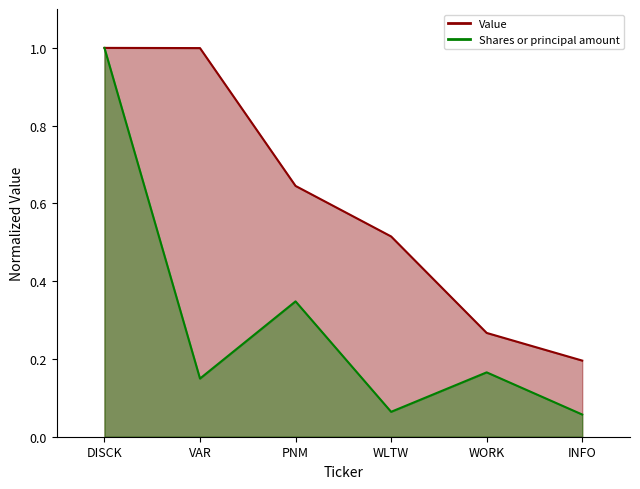

What is the spread (max minus min) of values at WORK?

0.1